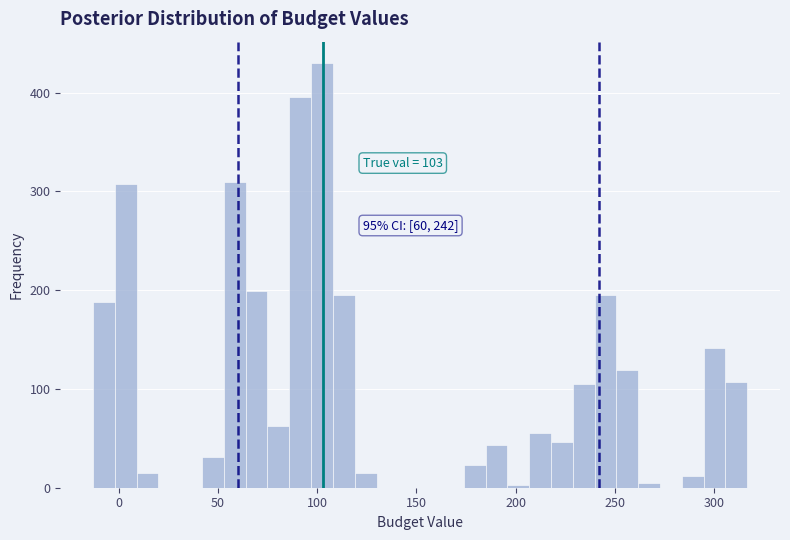

Read against the x-axis, roughly where is the centre of the tallest bar?

100